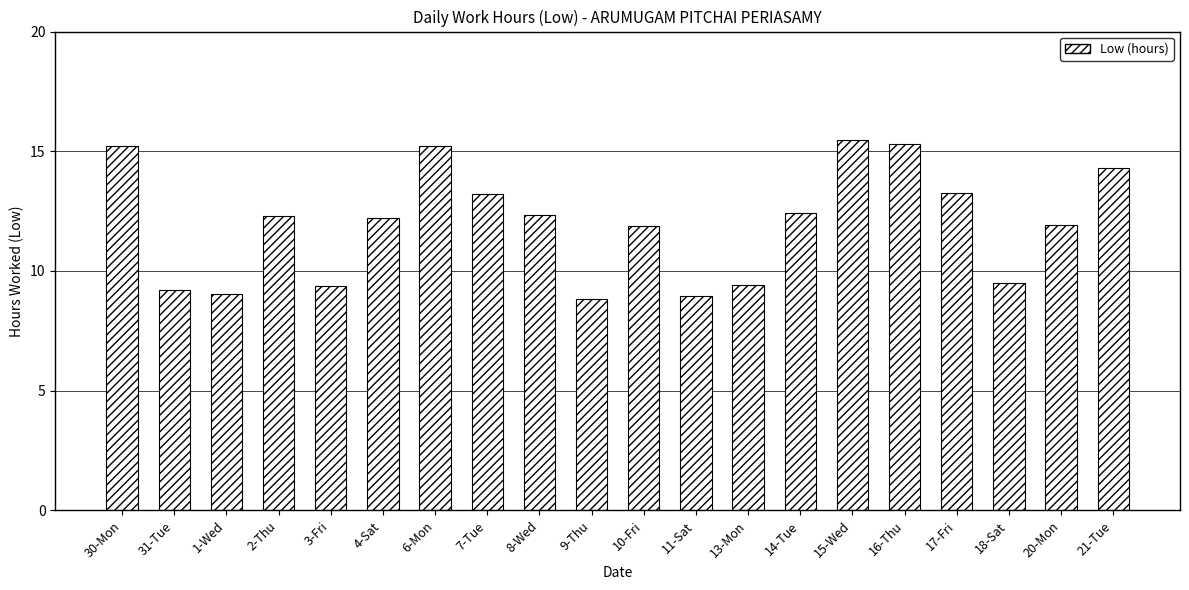

Is it true that the value at 15-Wed is 15.5?

True